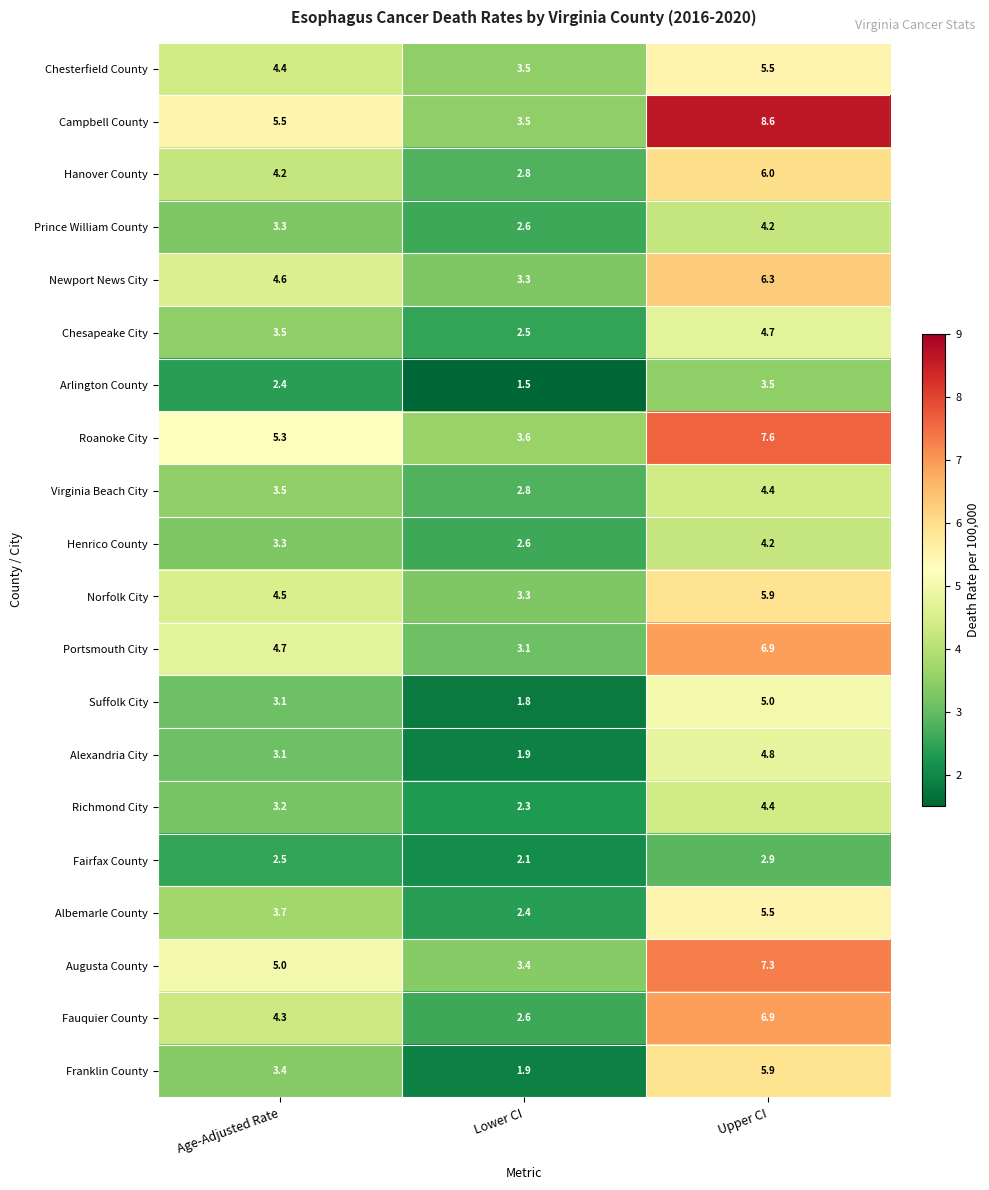

What is the total value across all series at Upper CI?

110.5